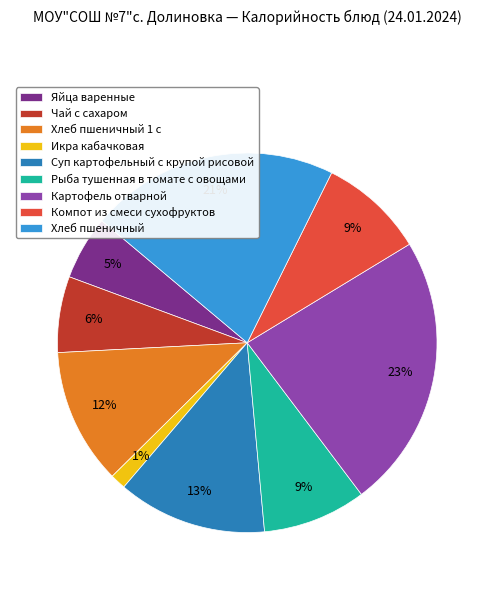

Does Икра кабачковая account for over 50% of the chart?

No